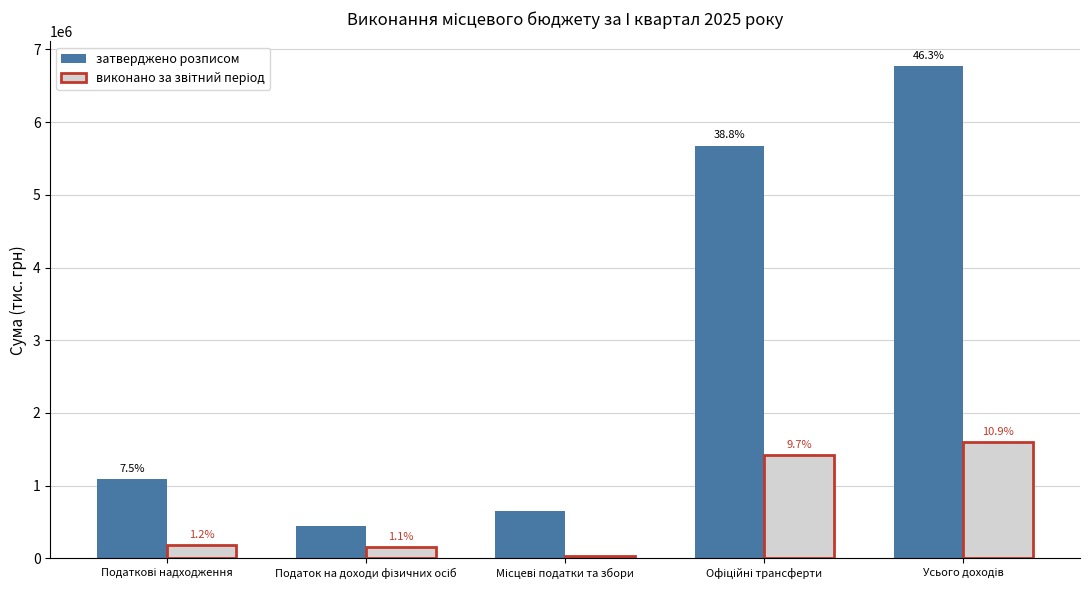

Are the bars horizontal?

No